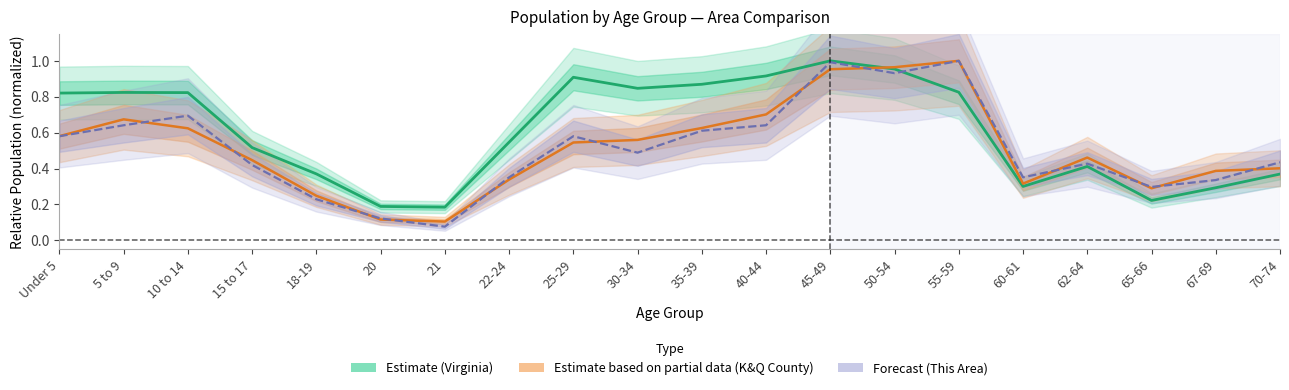

At which category is the sum across all series the highest?

45-49